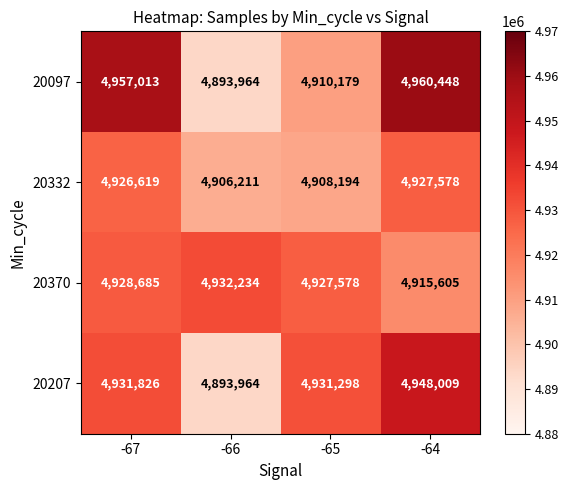

Read the 20097 value at -65.

4910179